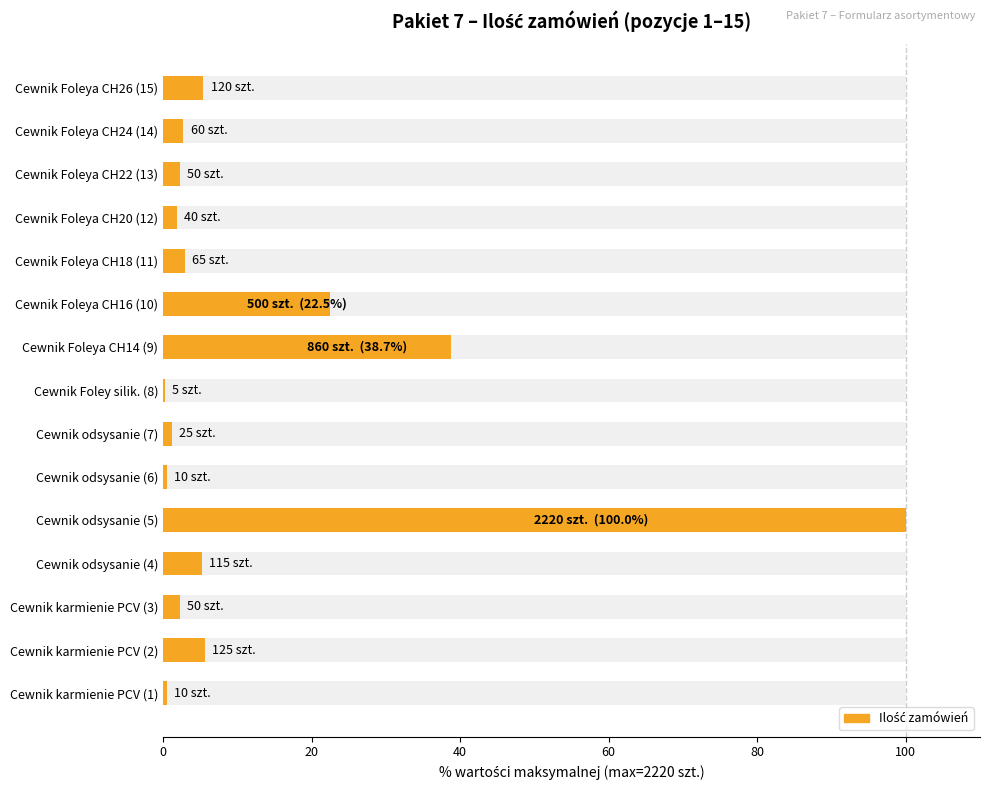

What is the greatest value displayed?

100.0